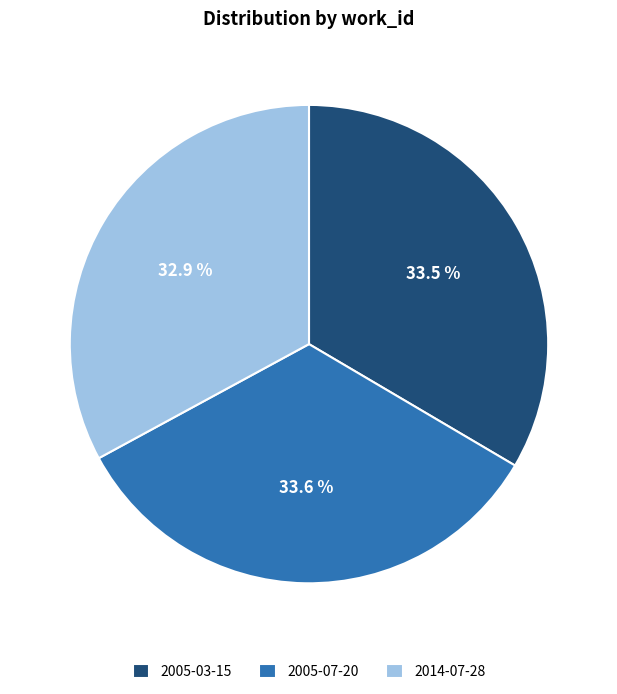

How many slices are in this pie chart?

3